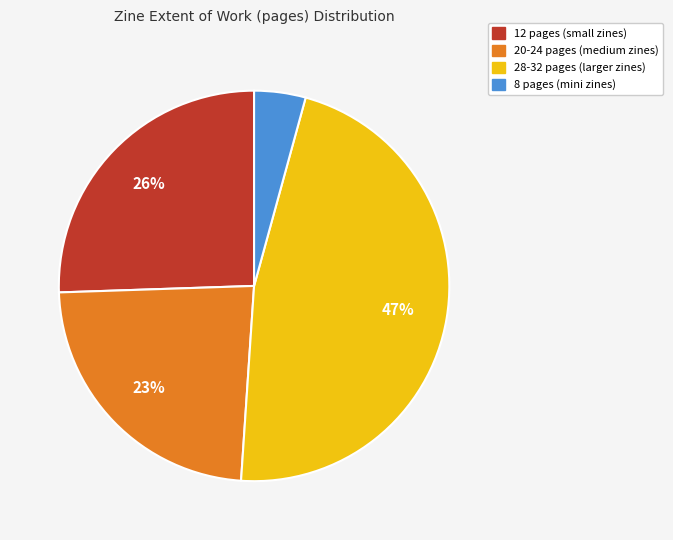

To the nearest percent, what is the average slice percentage?

25%